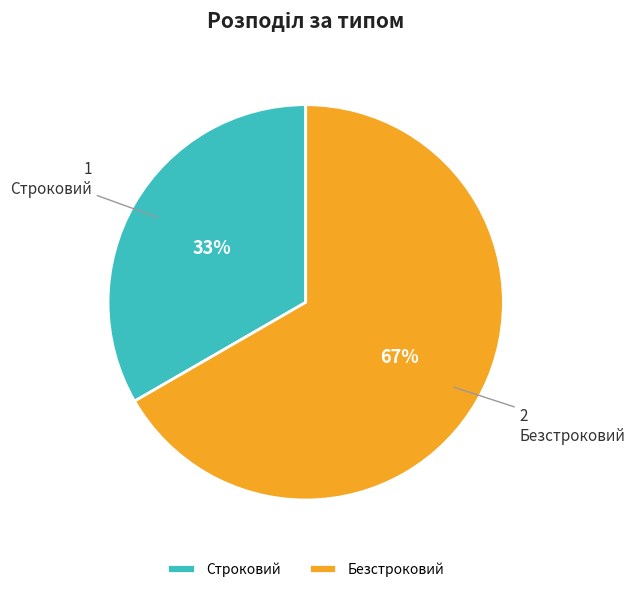

What percentage is the Безстроковий slice, to the nearest percent?

67%